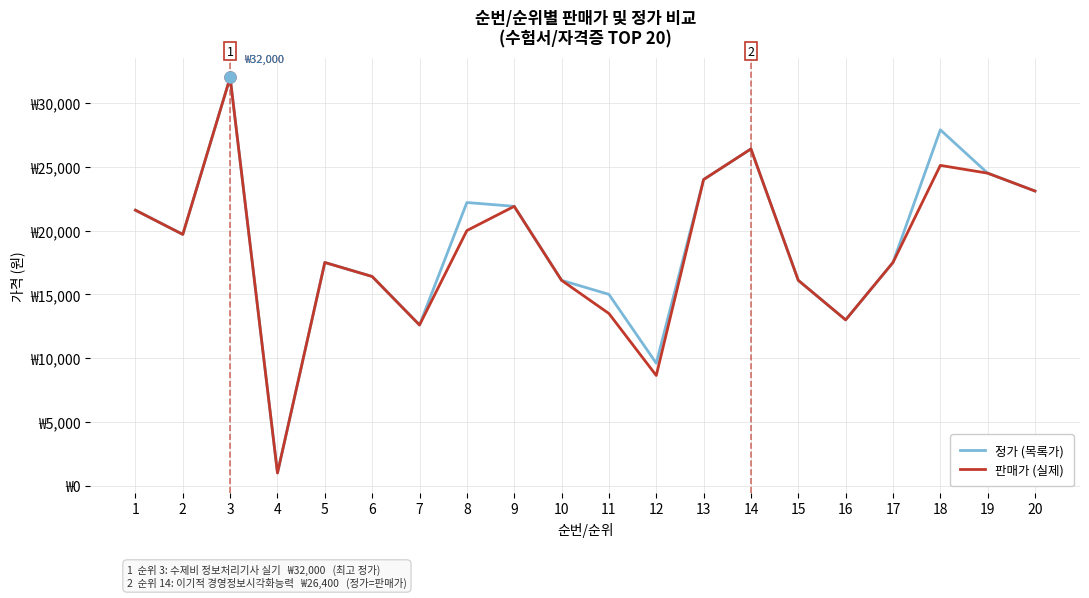

The 판매가 (실제) series shows 21600 at 1. True or false?

True